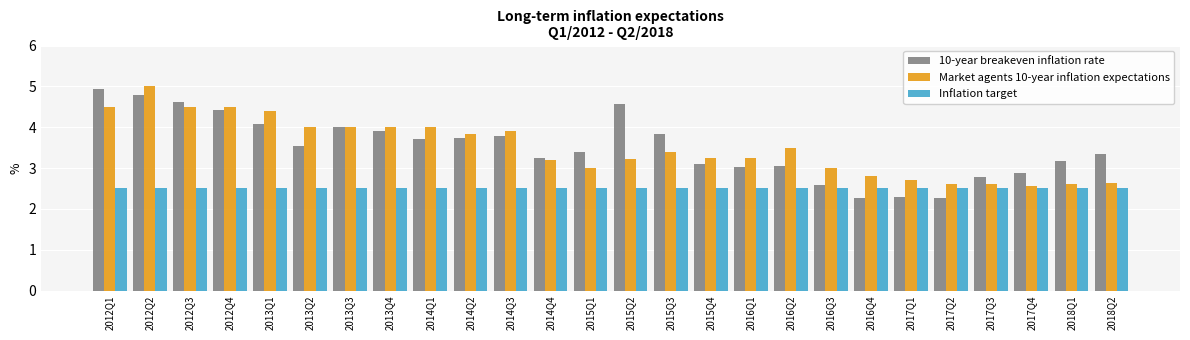

What is the approximate value of Inflation target at 2013Q4?

2.5